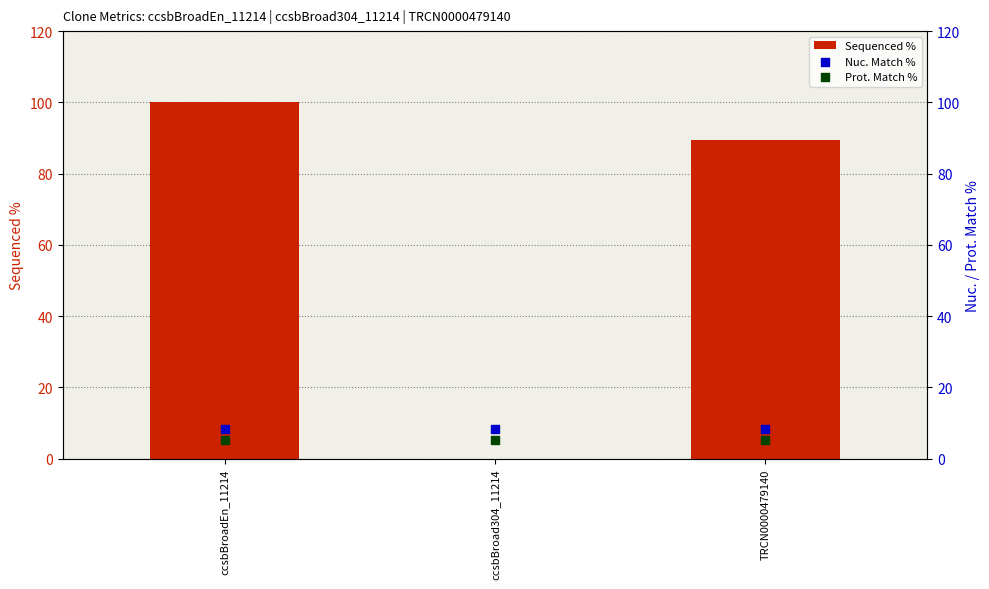

Which series has the largest total across all categories?

Sequenced %